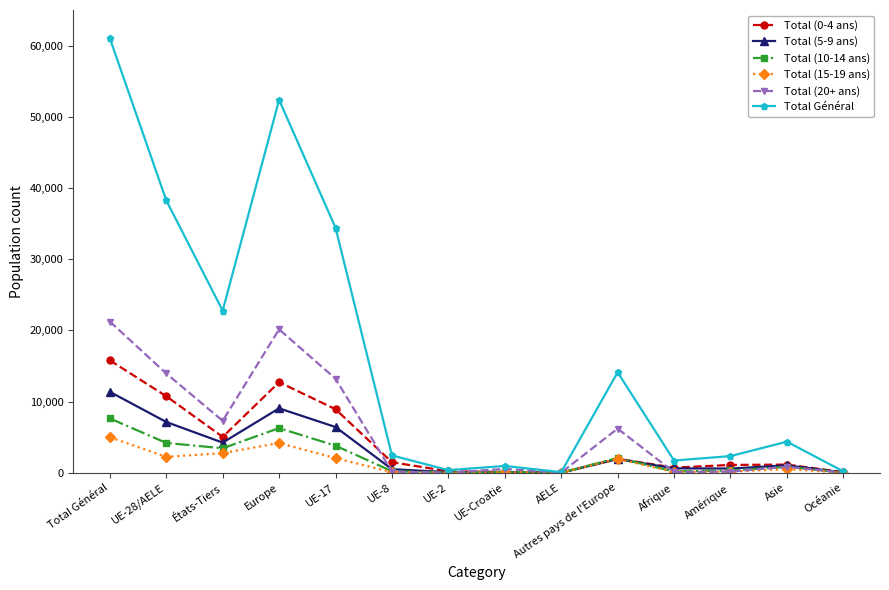

What is the difference between the Total Général values at États-Tiers and UE-28/AELE?

15494